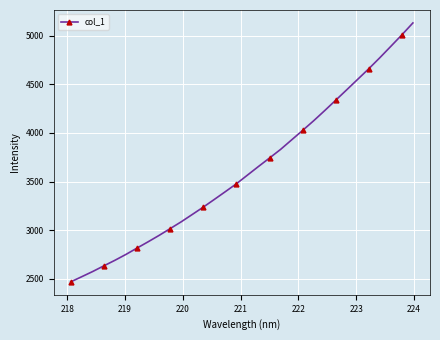

How many series are shown in this chart?

1